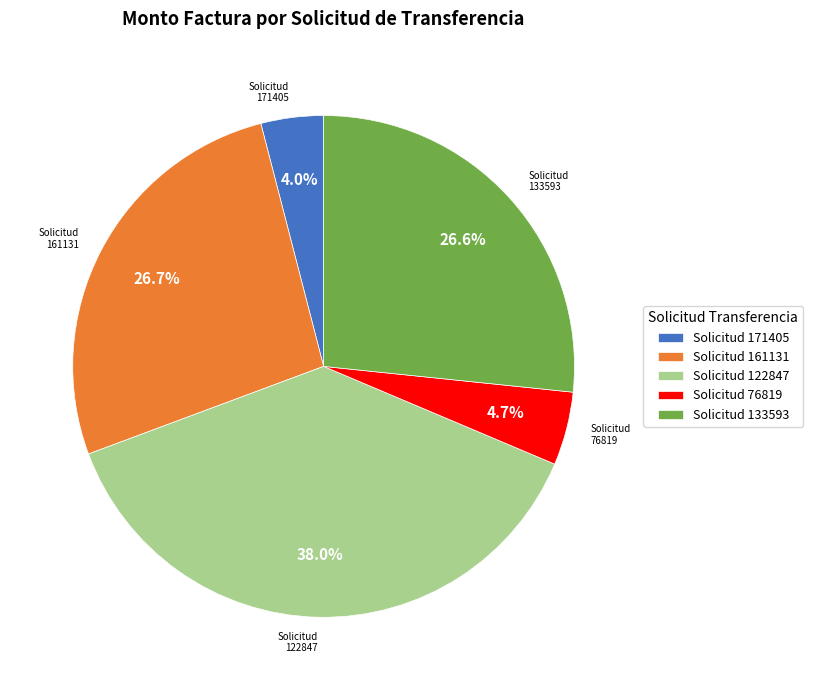

Is 133593 the majority of the pie?

No